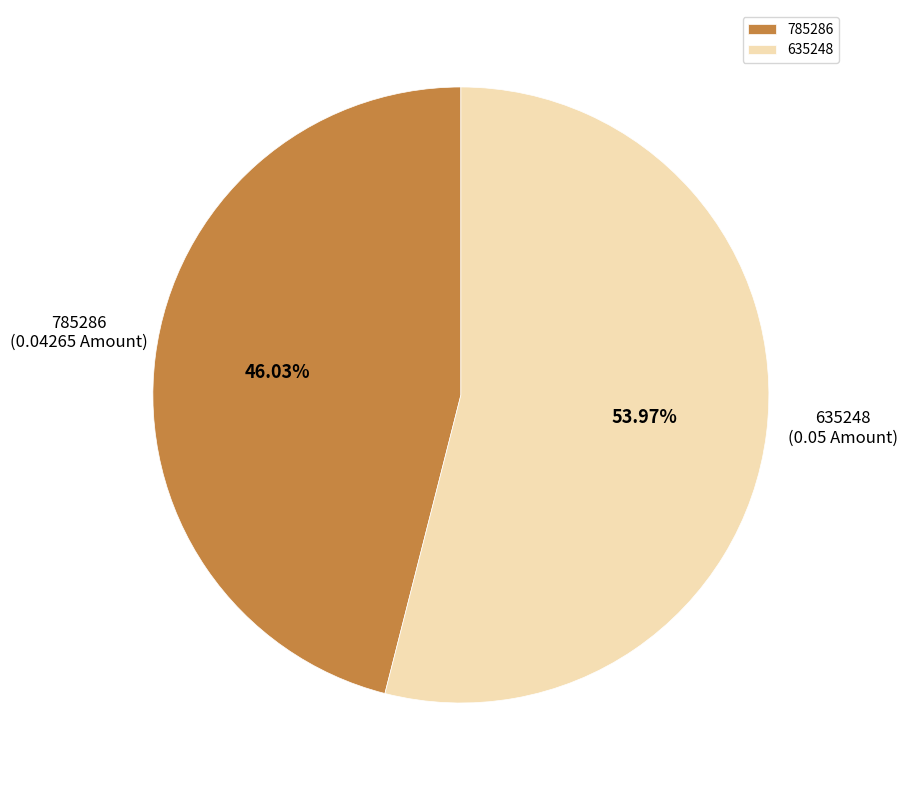

What percentage is the 635248 slice, to the nearest percent?

54%